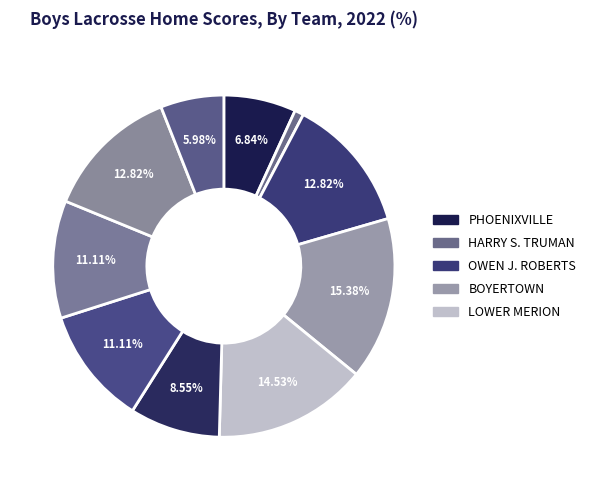

How many segments does this pie chart have?

10